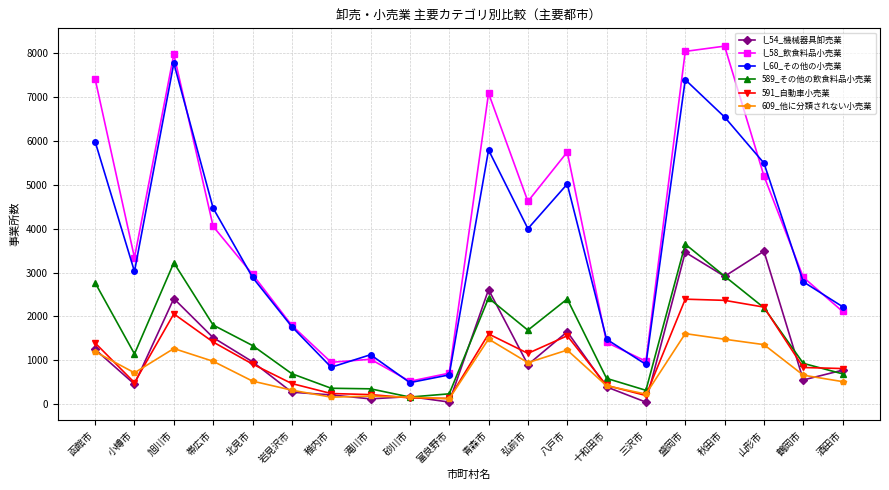

At which category does I_54_機械器具卸売業 reach its first local valley?

小樽市